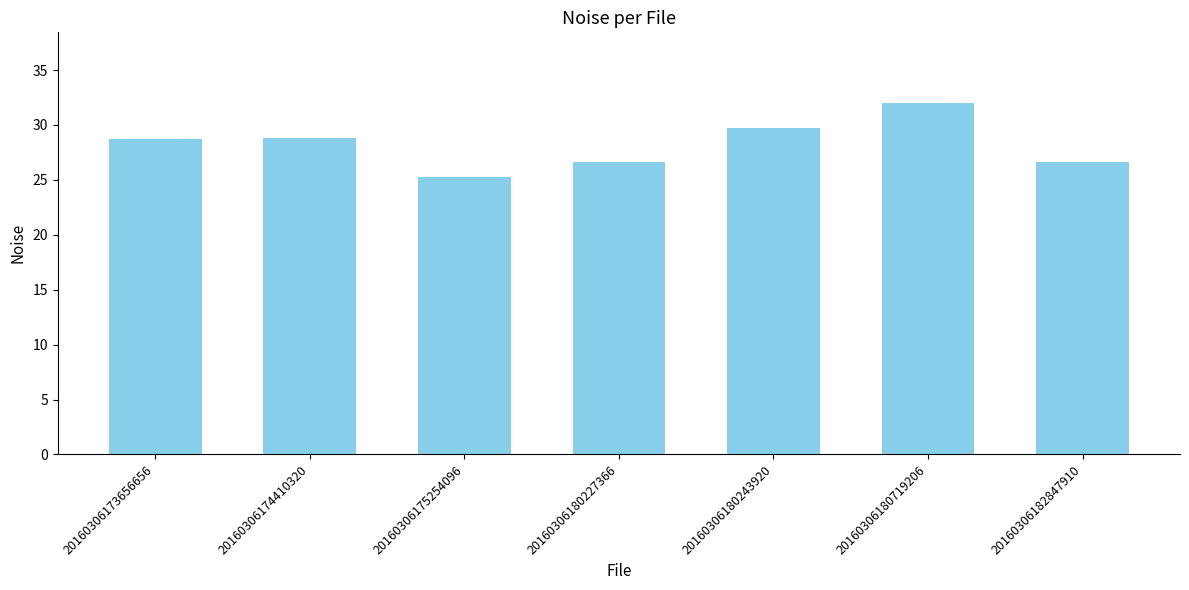

What is the value of the 3rd bar from the left?

25.3